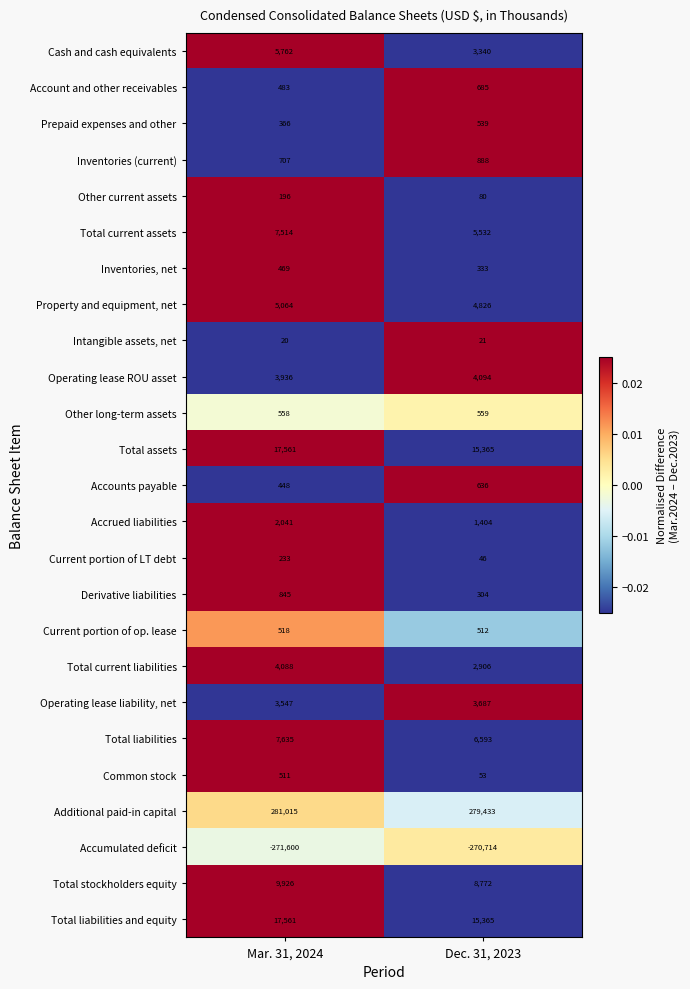

At which label is Other long-term assets closest to 558?

Mar. 31, 2024